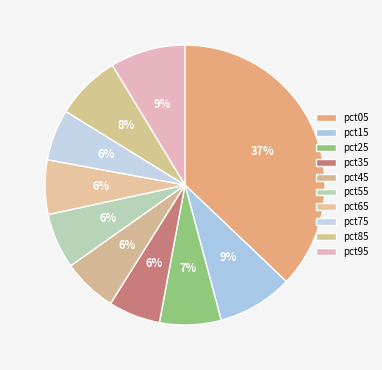

How many slices are in this pie chart?

10